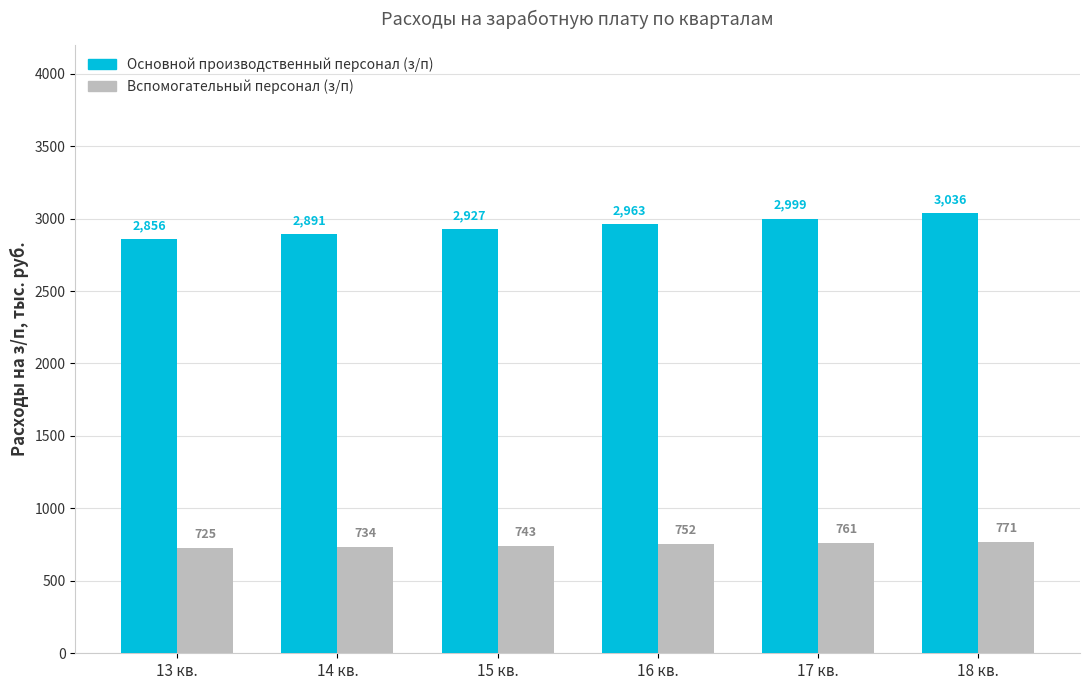

What is the average value of the Основной производственный персонал (з/п) series?

2945.3